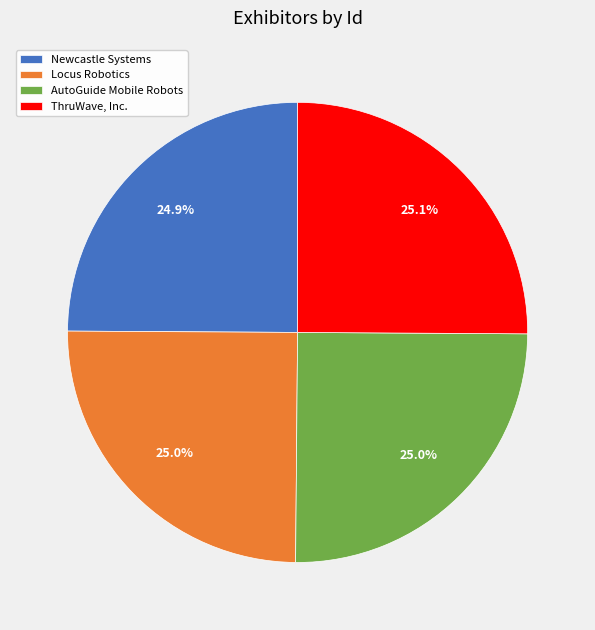

True or false: Locus Robotics accounts for 16% of the total.

False